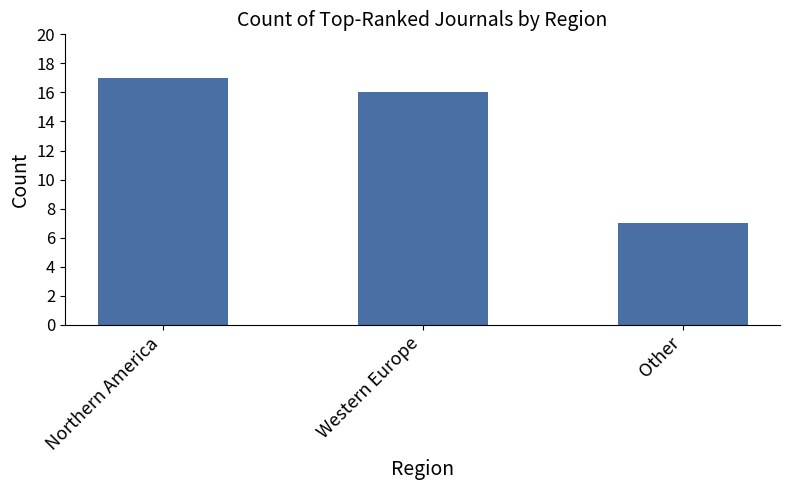

List the labels in order of value, largest first.

Northern America, Western Europe, Other